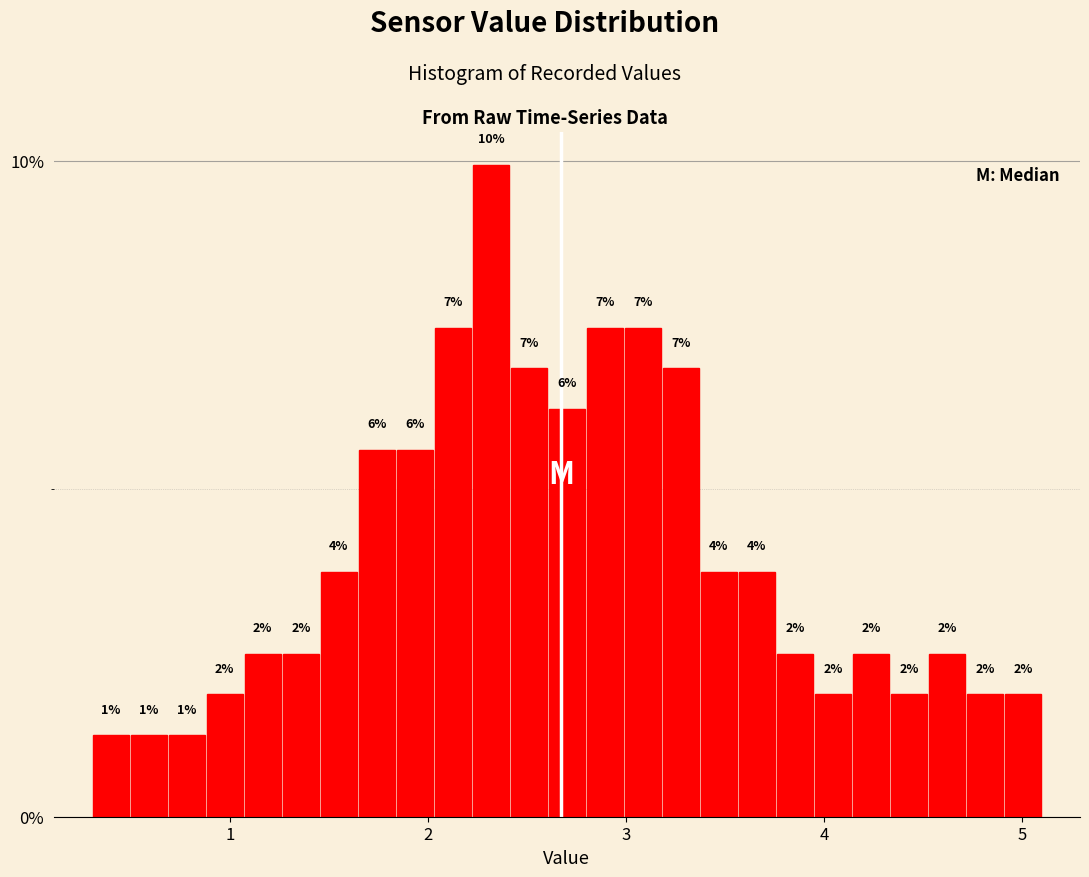

Around what value on the x-axis is the tallest bar? Give the approximate position of its centre, as read against the axis.

2.3